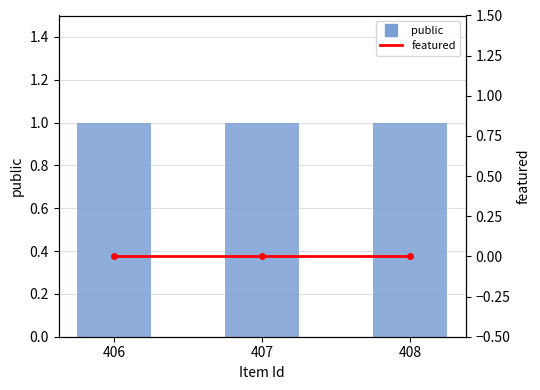

Between 406 and 408, which series saw the biggest shift?

public